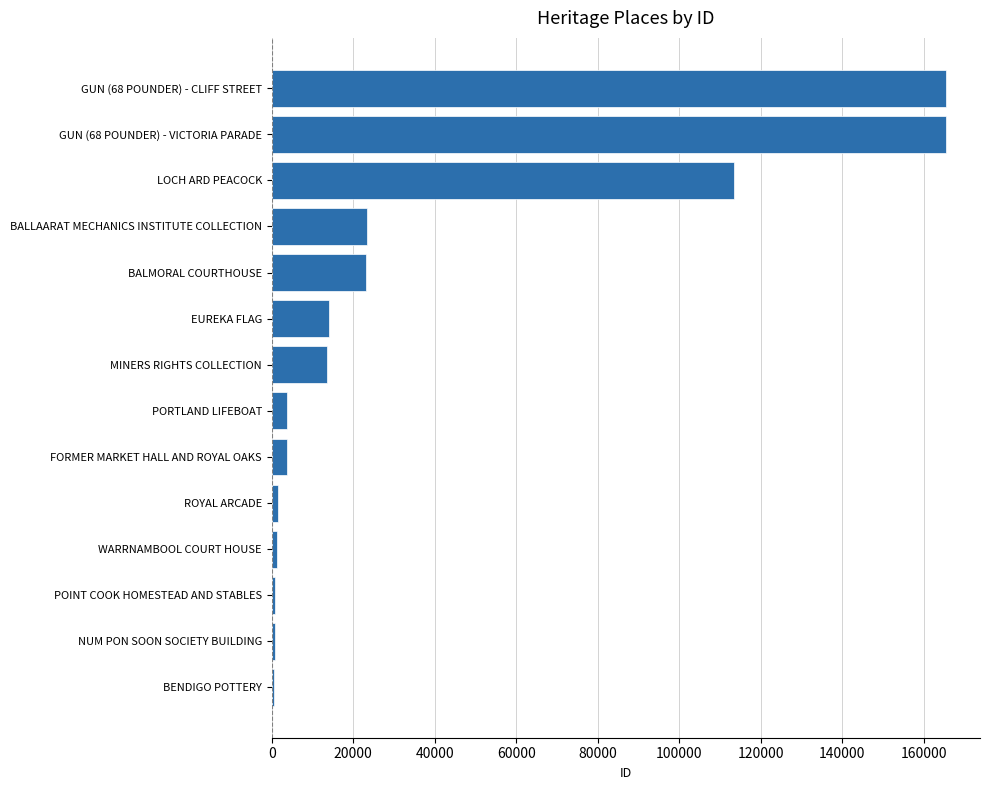

Is it true that the value at FORMER MARKET HALL AND ROYAL OAKS is 3664?

True